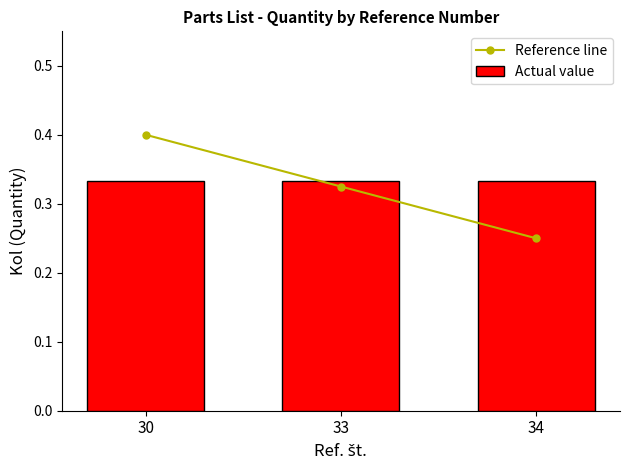

Reading right to left, extract all data points from this chart.

Reference line: 34=0.2	33=0.3	30=0.4
Actual value: 34=0.3	33=0.3	30=0.3